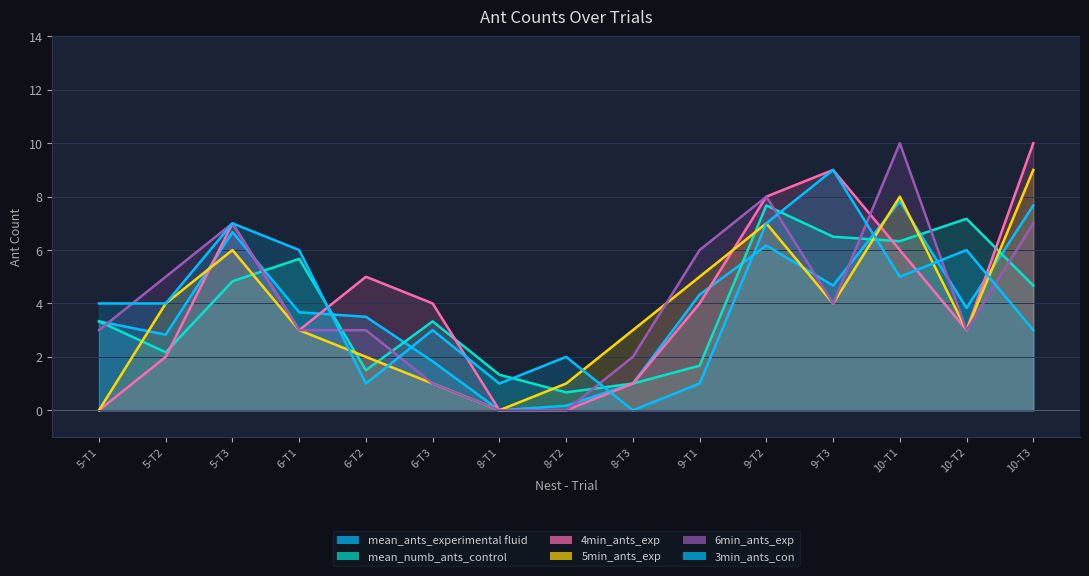

Does the chart have visible grid lines?

Yes